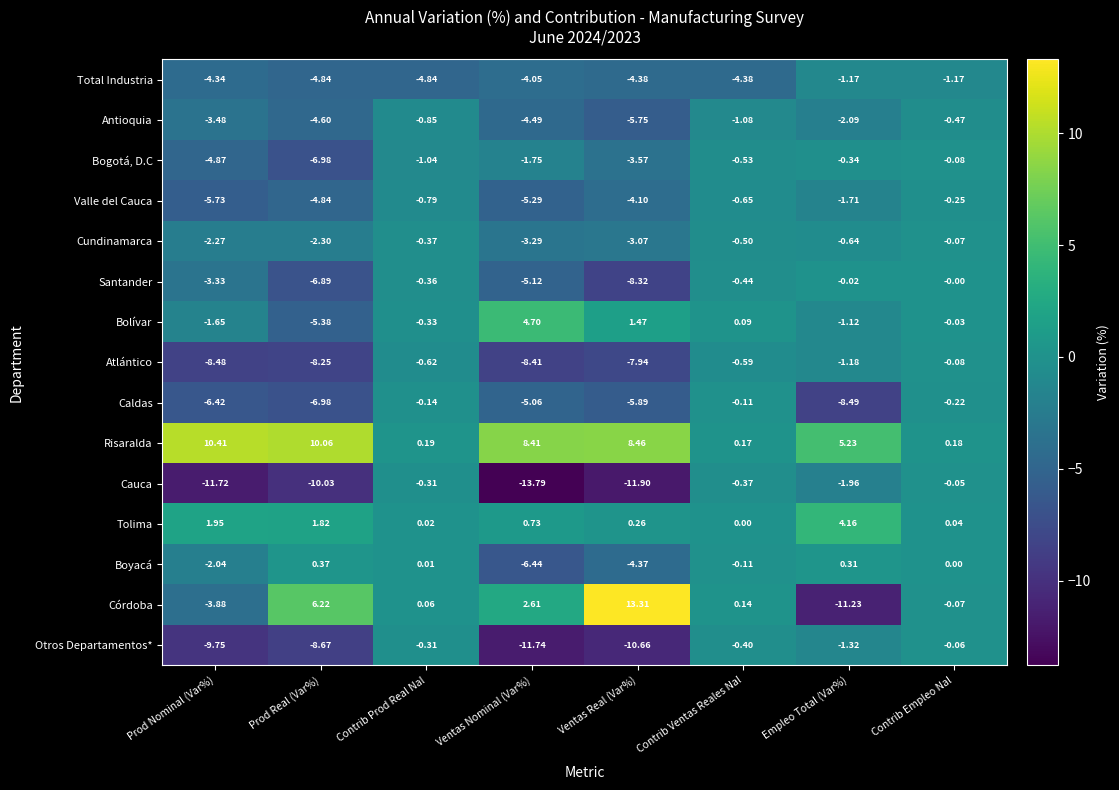

Which label corresponds to the largest value in the chart?

Ventas Real (Var%)